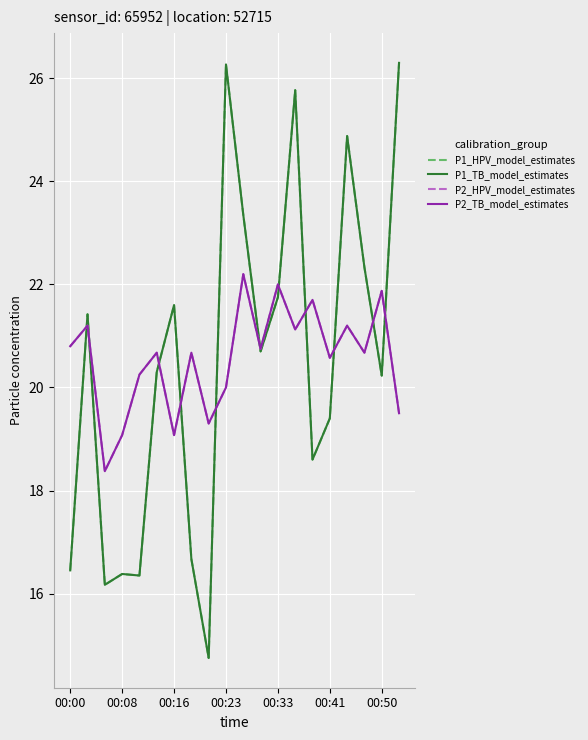

True or false: P2_HPV_model_estimates and P1_HPV_model_estimates cross at least once.

True